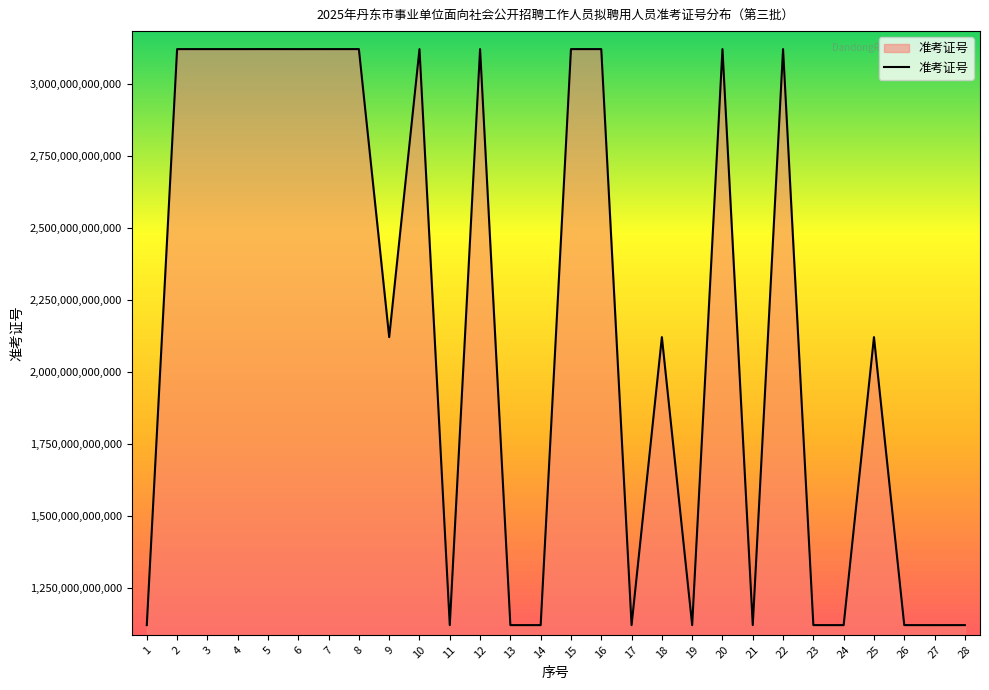

Count the number of categories in the chart.

28